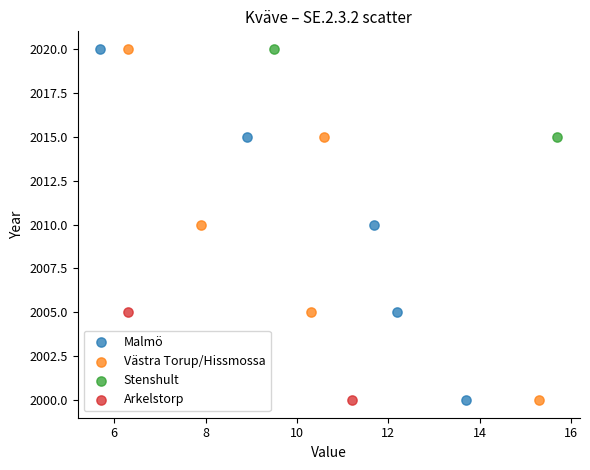

What are all the series names shown in the legend?

Malmö, Västra Torup/Hissmossa, Stenshult, Arkelstorp